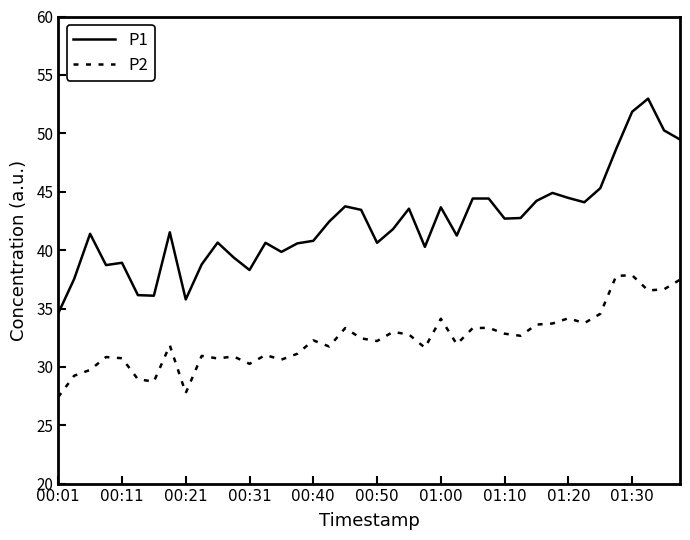

Rank the series by their average value, from highest to lowest.

P1, P2